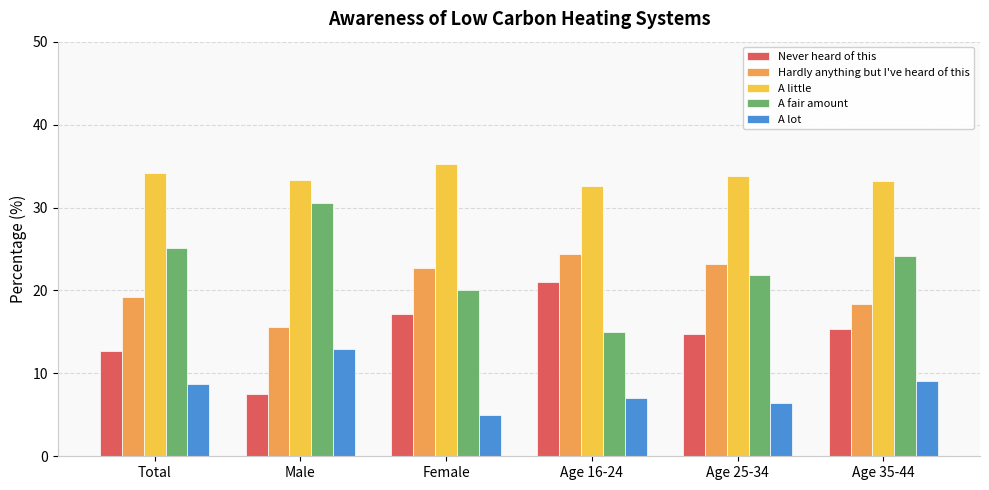

What is the difference between the highest and lowest values at Age 25-34?

27.3